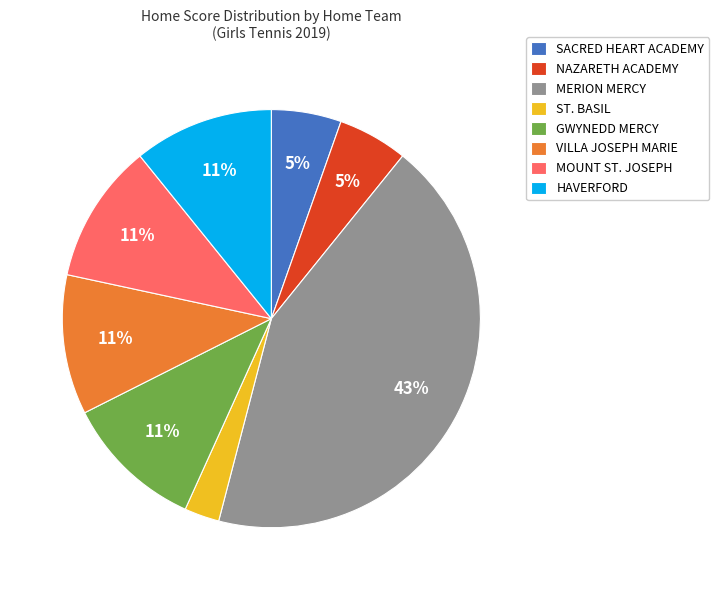

What is the smallest slice in the pie chart?

ST. BASIL